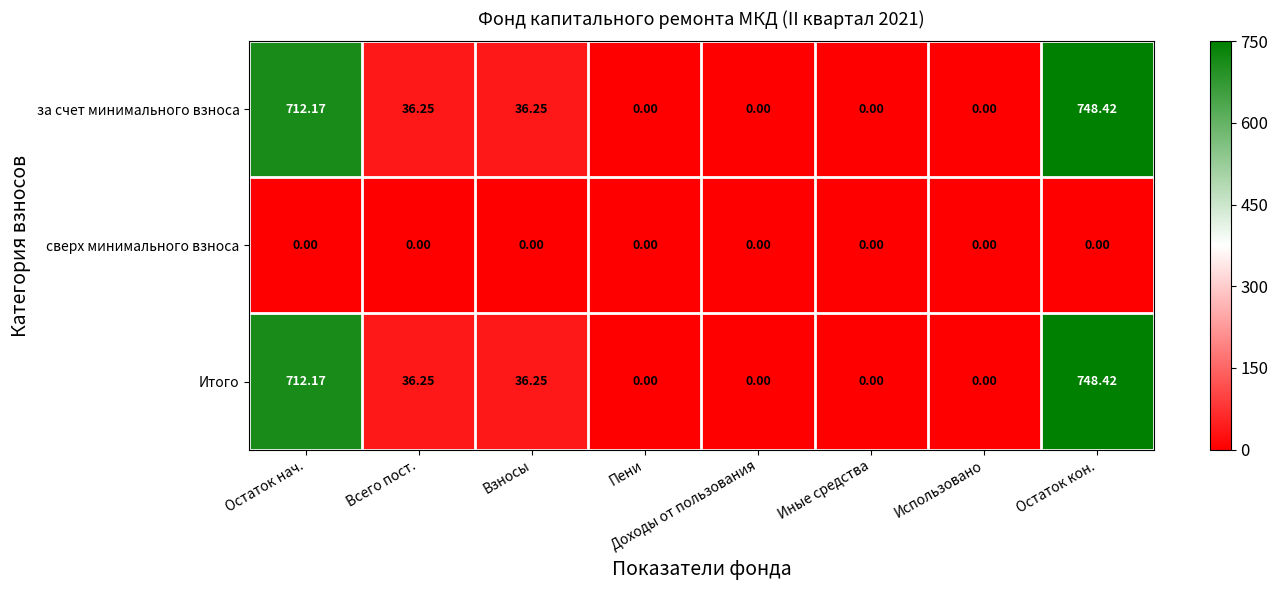

At which label does Итого first exceed 36?

Остаток нач.